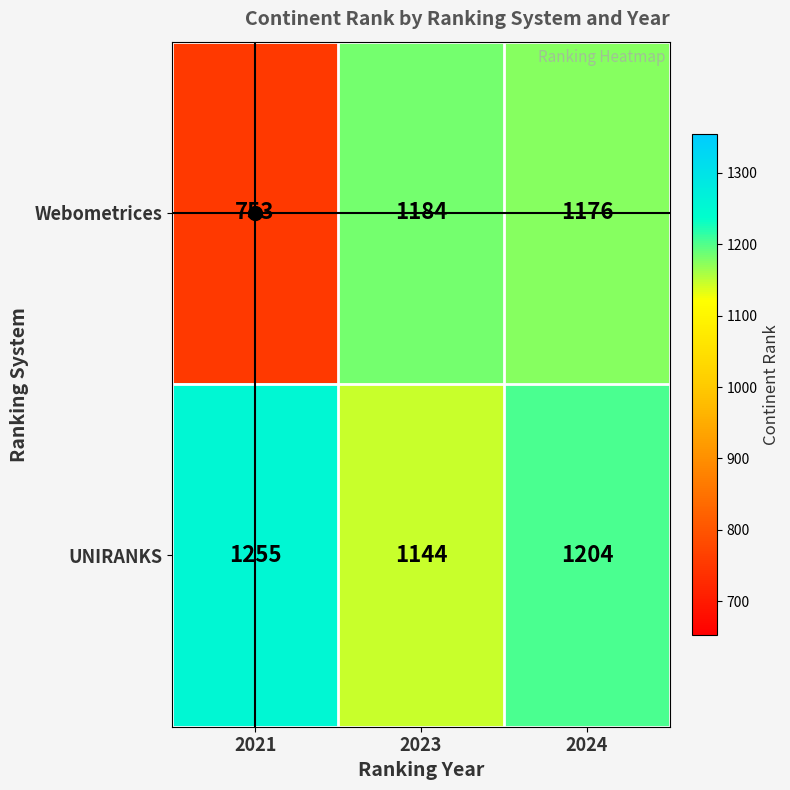

At which label does Webometrices first exceed 1176?

2023